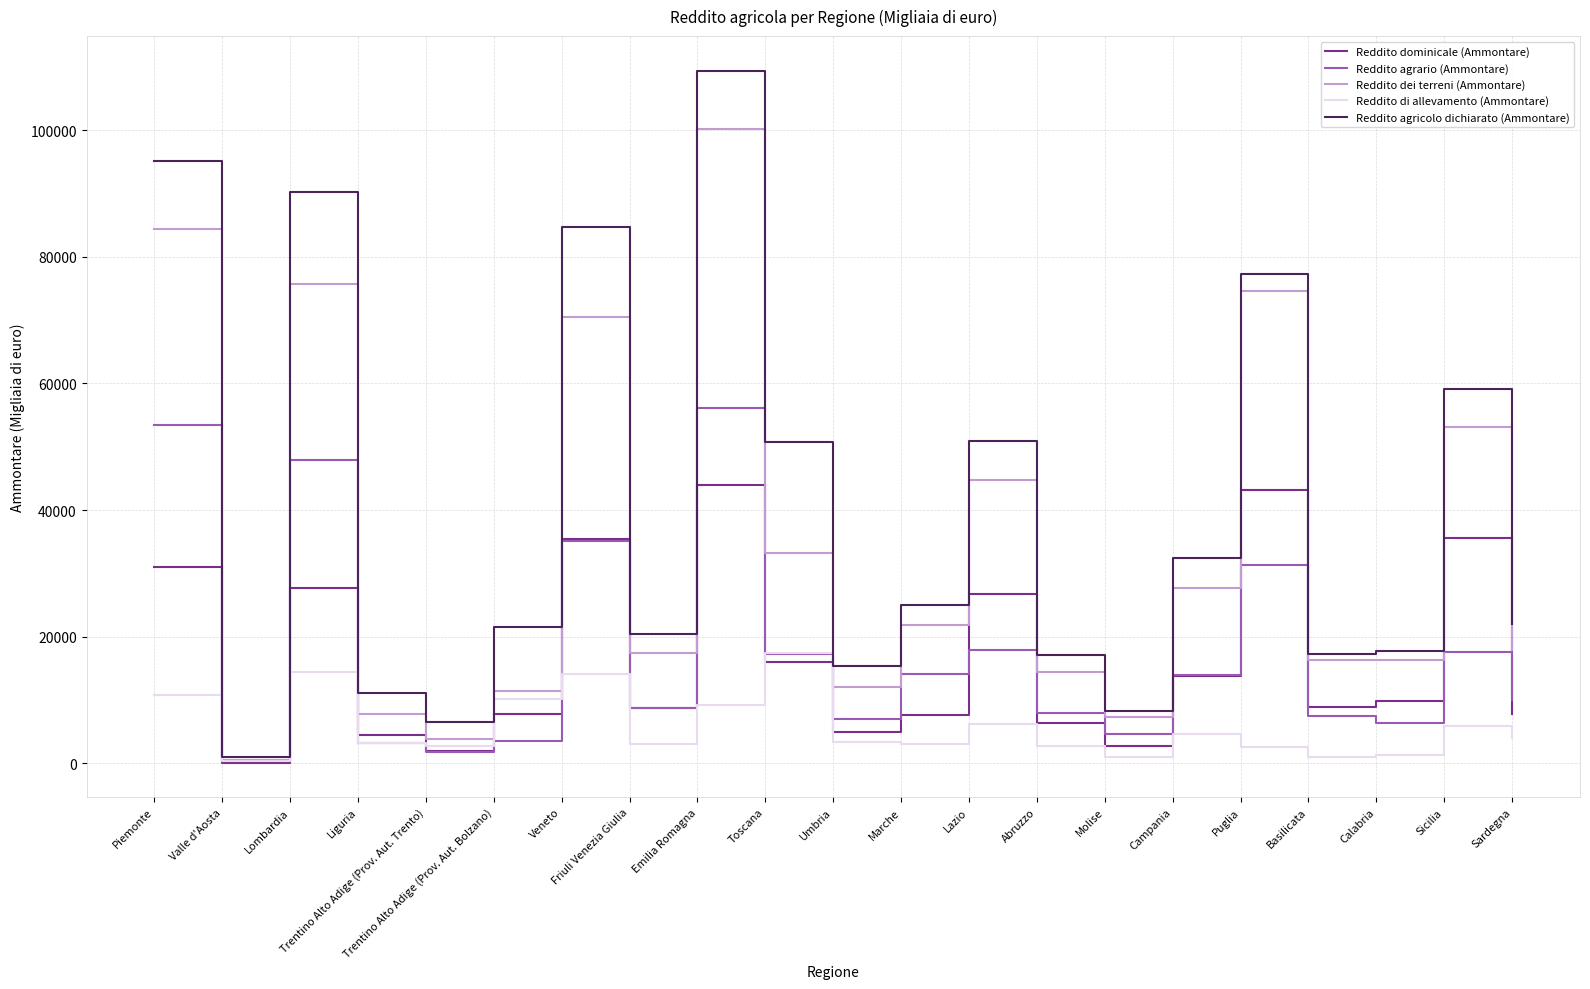

At which category is the sum across all series the highest?

Emilia Romagna